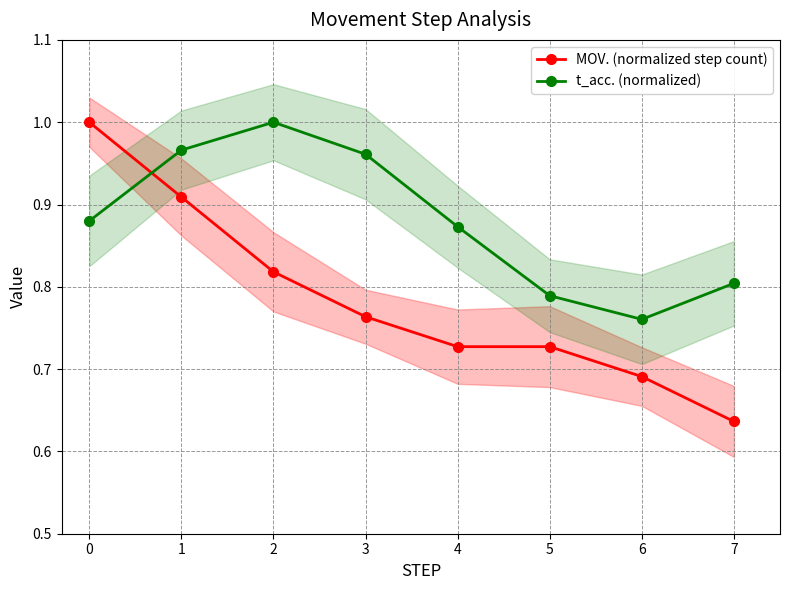

What is the total value across all series at 4?

1.6